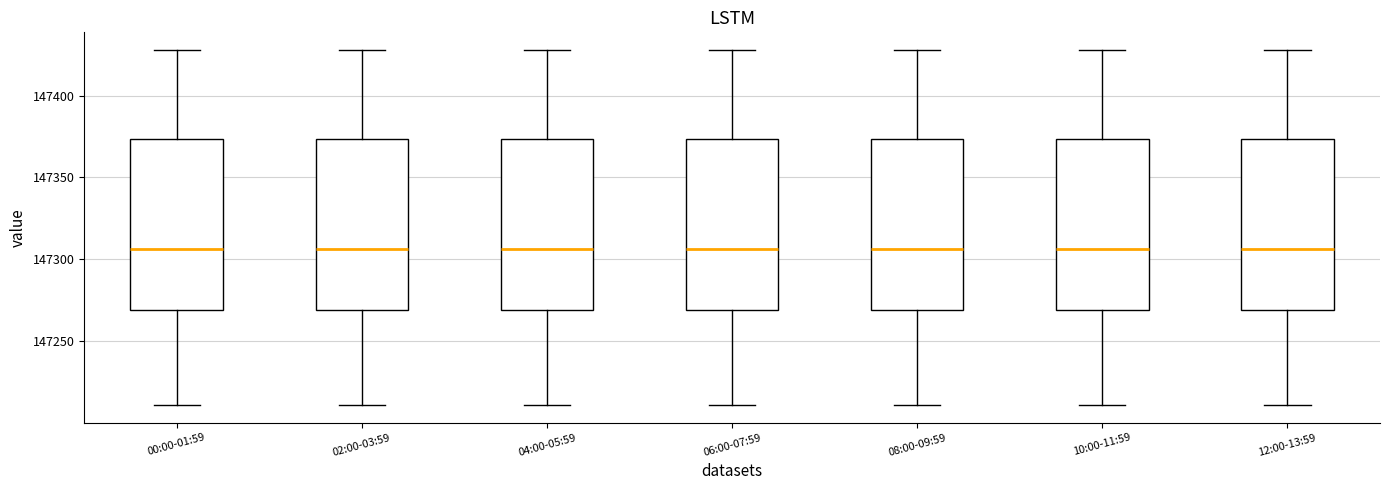

Reading left to right, transcribe this box plot: for each box, give where its median line is, the range the box spans, and where its two whiskers end, as read against the y-axis. The values are not printed on the chart, so give them approximately, as read against the axis.

00:00-01:59: median 147305, box 147270 to 147375, whiskers 147210 to 147430
02:00-03:59: median 147305, box 147270 to 147375, whiskers 147210 to 147430
04:00-05:59: median 147305, box 147270 to 147375, whiskers 147210 to 147430
06:00-07:59: median 147305, box 147270 to 147375, whiskers 147210 to 147430
08:00-09:59: median 147305, box 147270 to 147375, whiskers 147210 to 147430
10:00-11:59: median 147305, box 147270 to 147375, whiskers 147210 to 147430
12:00-13:59: median 147305, box 147270 to 147375, whiskers 147210 to 147430